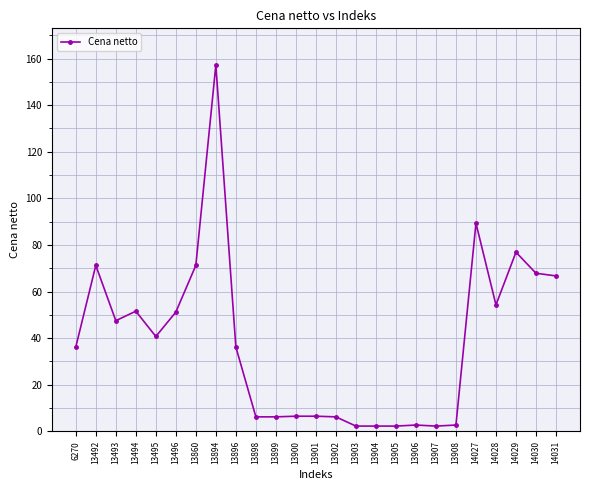

Where is the first local maximum?

13492